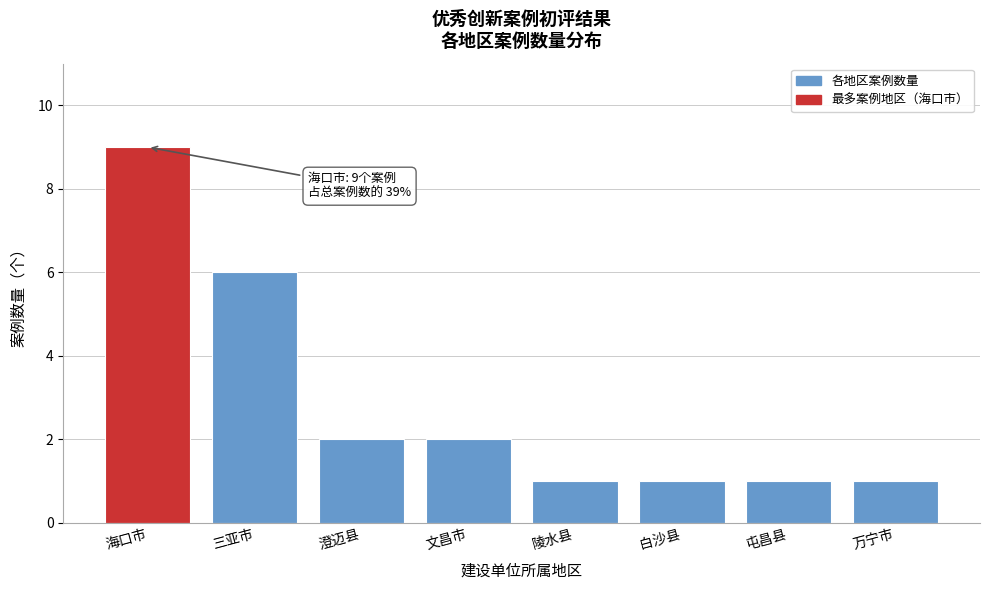

Reading left to right, extract all data points from this chart.

9	6	2	2	1	1	1	1